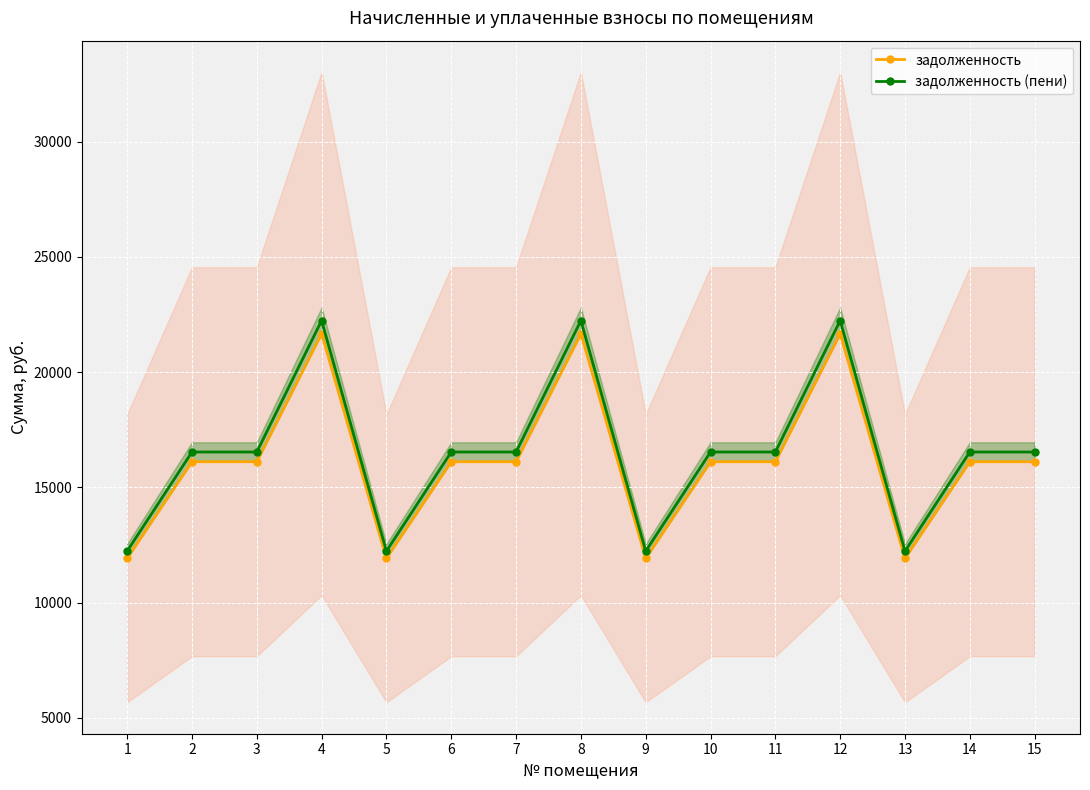

At which label does задолженность (пени) reach its peak?

4